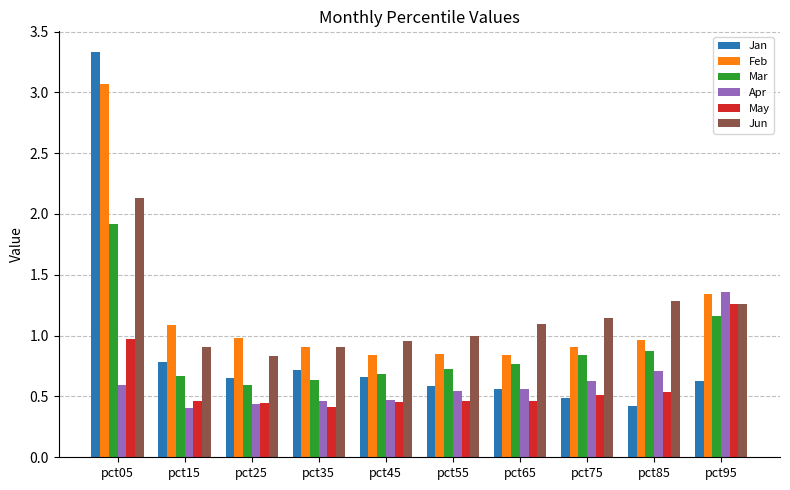

Which series has the widest spread of values?

Jan